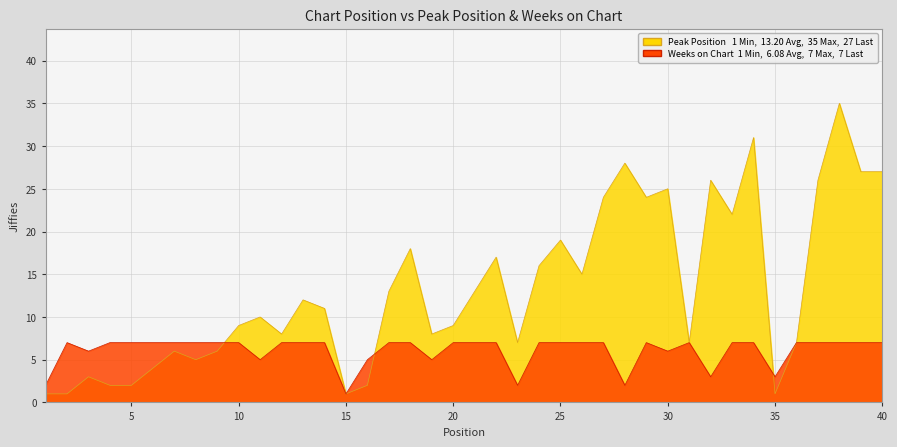

Rank the series by their maximum value, from highest to lowest.

Peak Position, Weeks on Chart